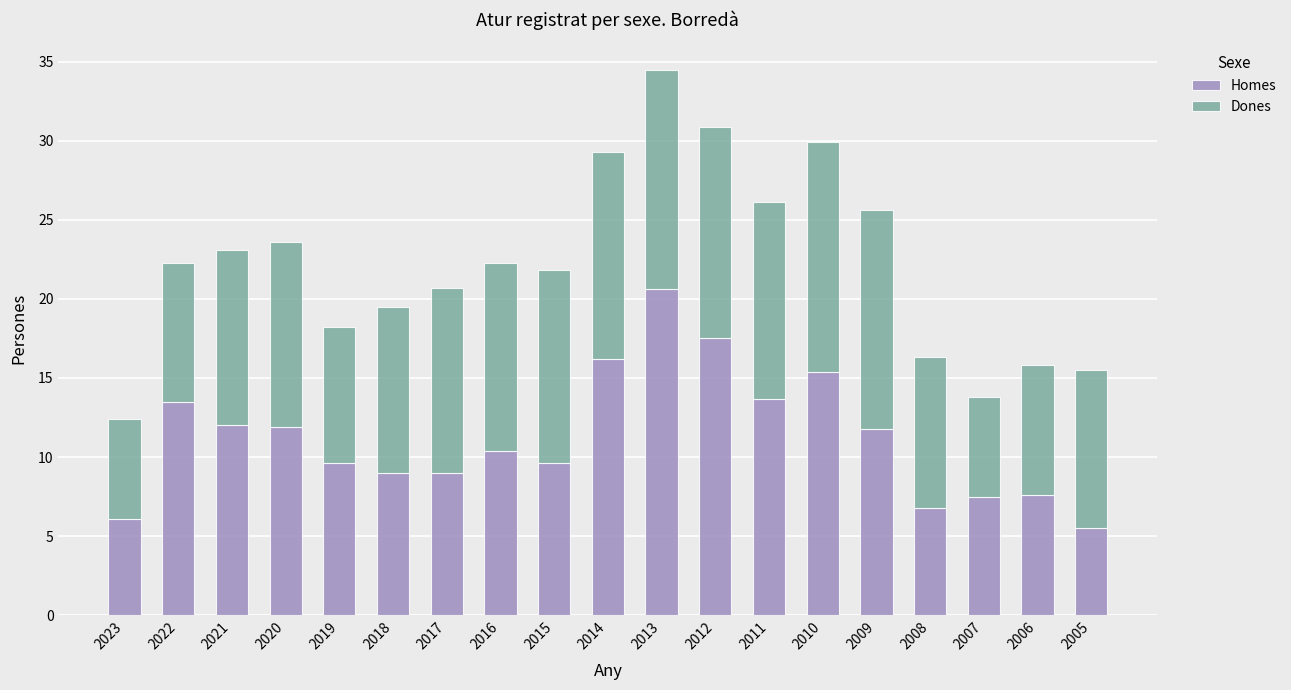

How many data points does each series have?

19